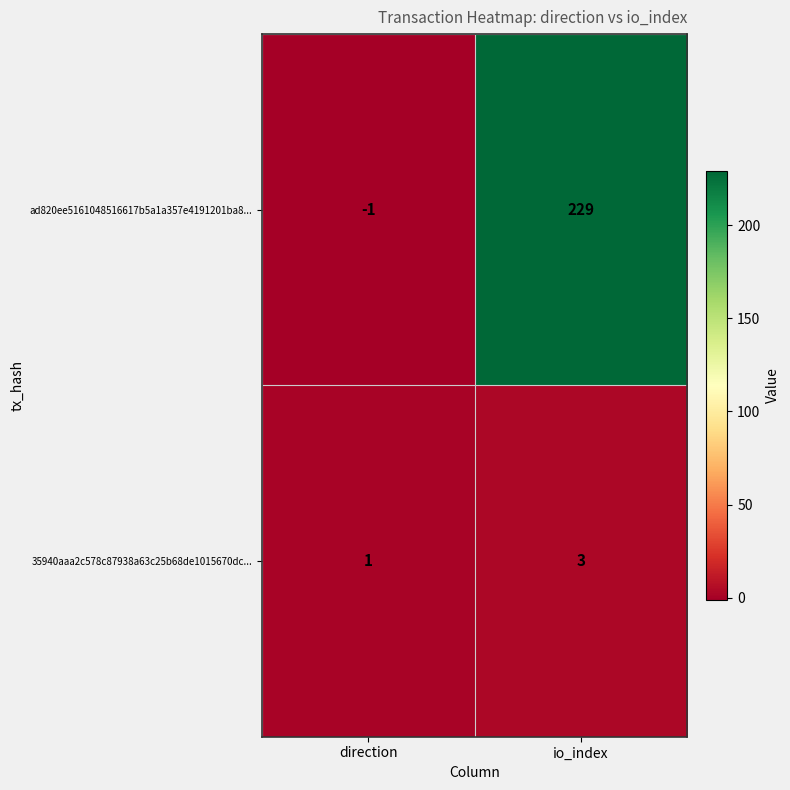

What is the total value across all series at io_index?

232